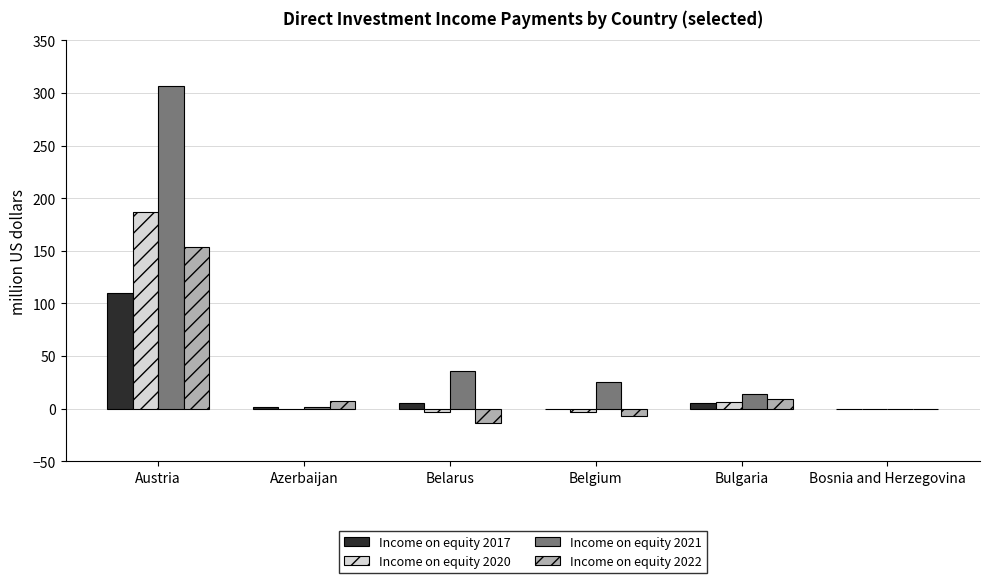

At which category is the sum across all series the highest?

Austria